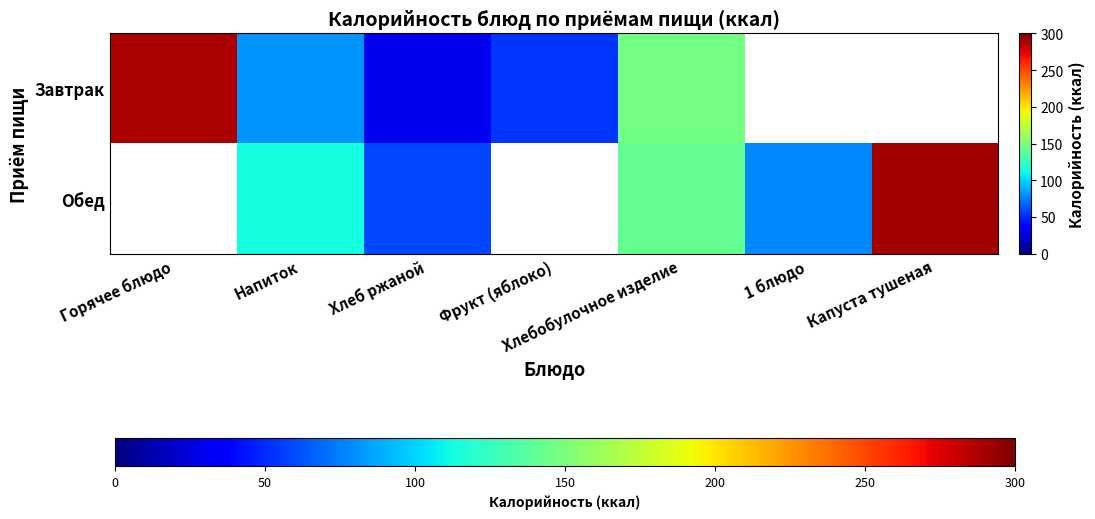

At how many categories does at least one series exceed 136?

3